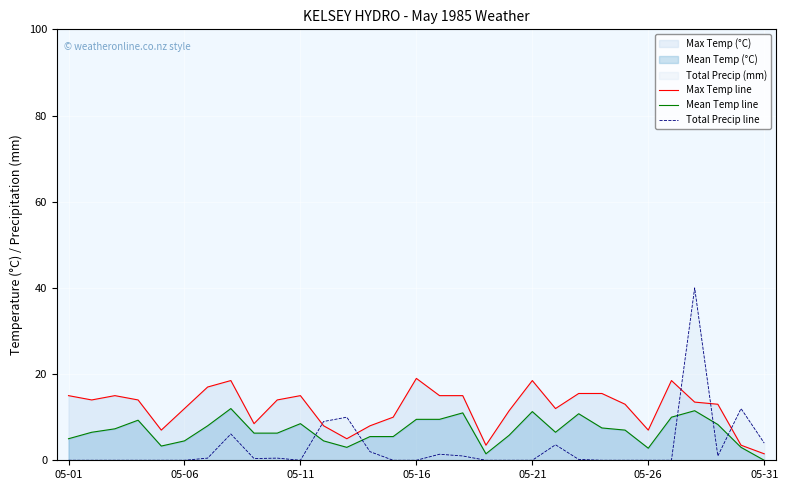

List the series in order of their peak value, highest first.

Total Precip line, Max Temp line, Mean Temp line